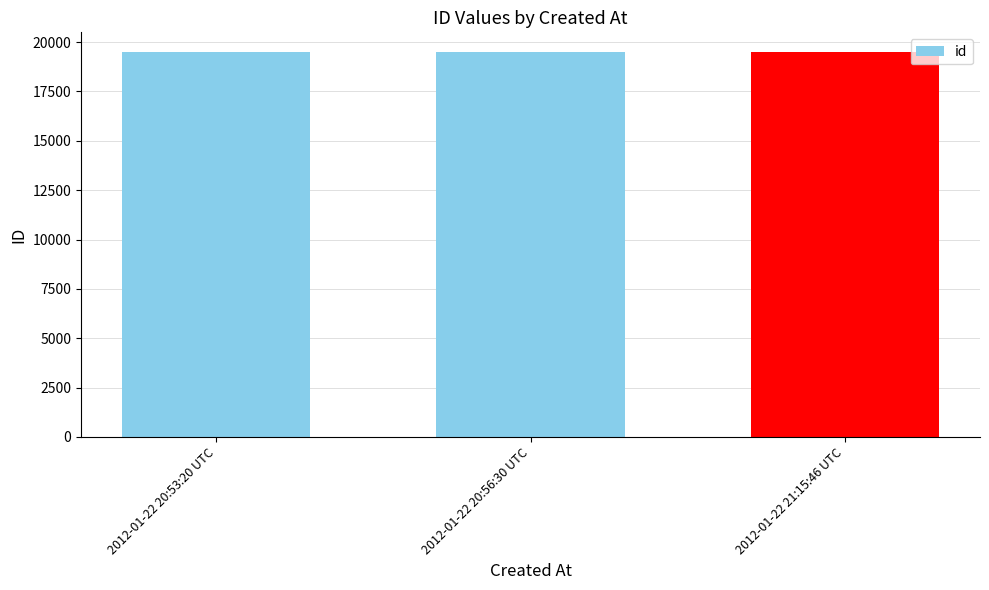

What is the difference between the values at 2012-01-22 20:56:30 UTC and 2012-01-22 20:53:20 UTC?

1